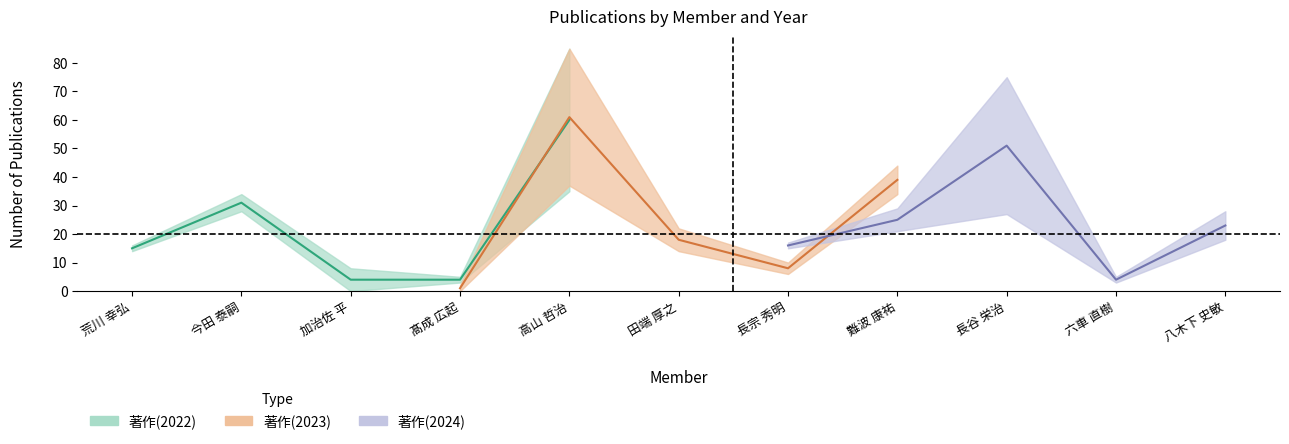

What is the maximum value for 著作(2023)?

61